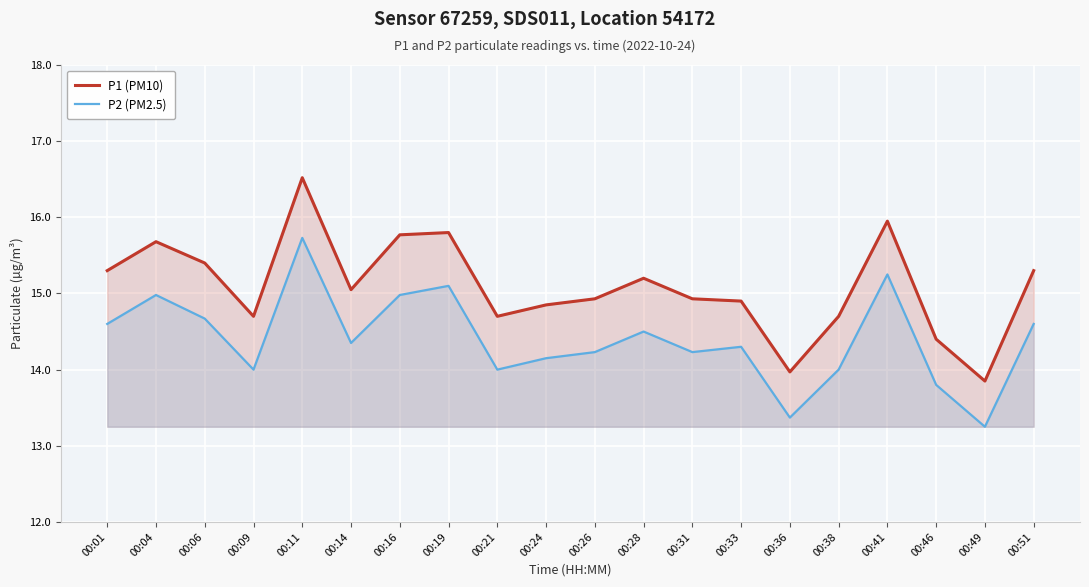

What is the value of the P2 (PM2.5) point at the 2nd from the left?

15.0